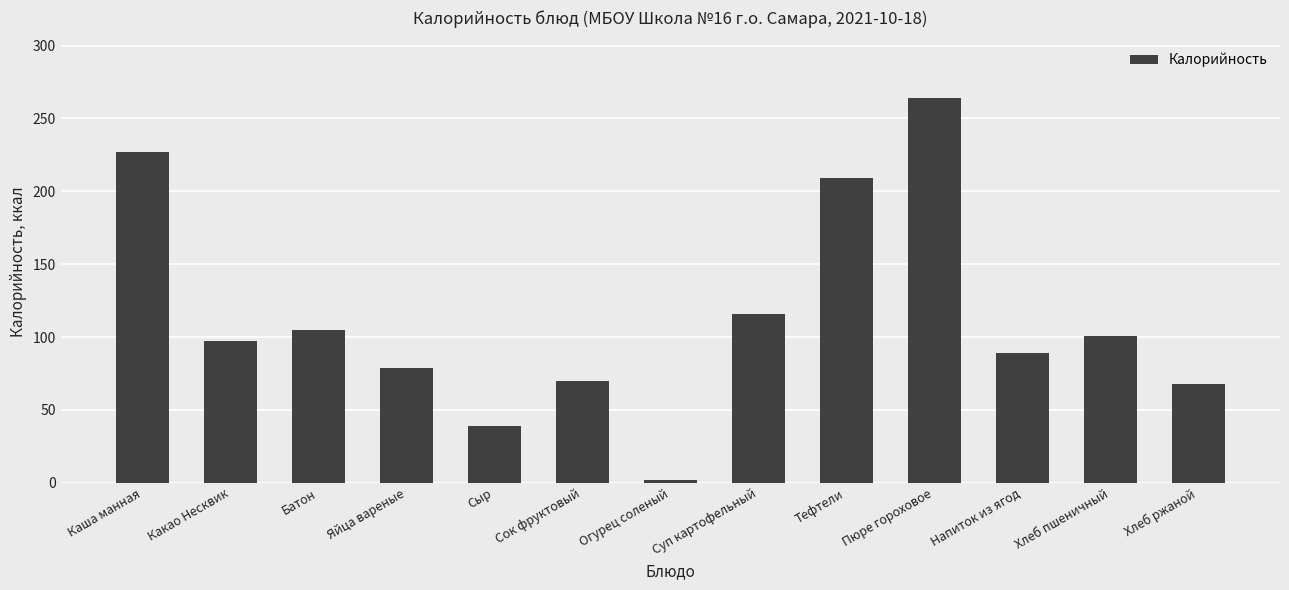

What is the change in value from Сыр to Сок фруктовый?

+31